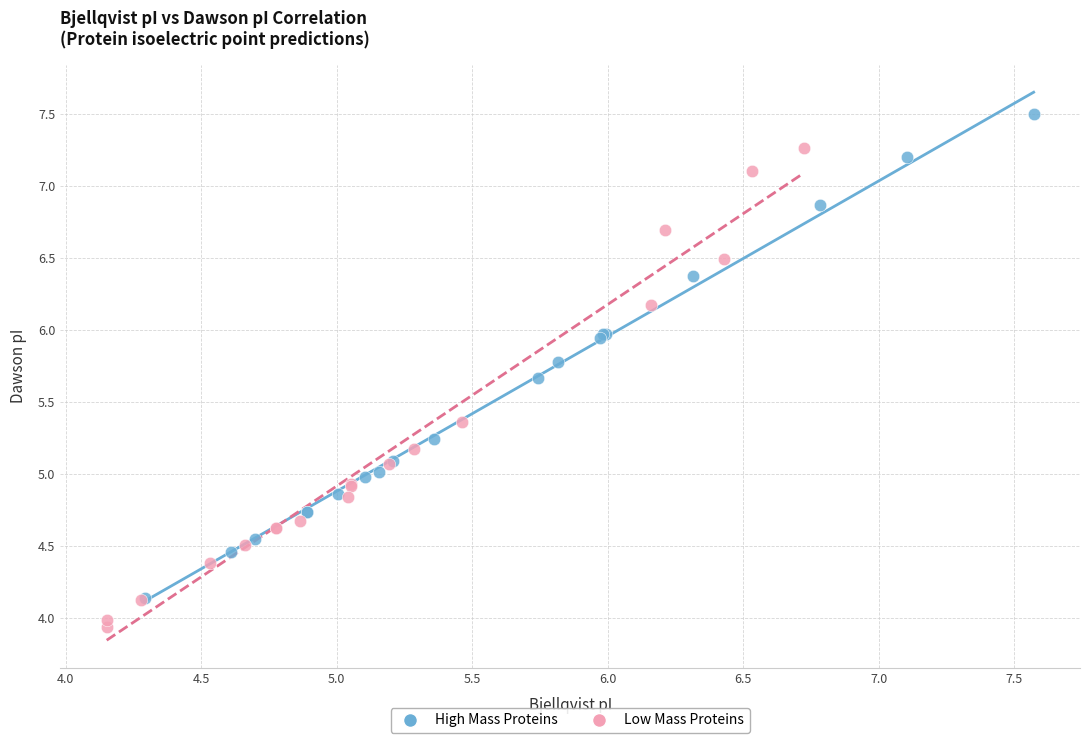

Which series contains the lowest Y value?

Low Mass Proteins